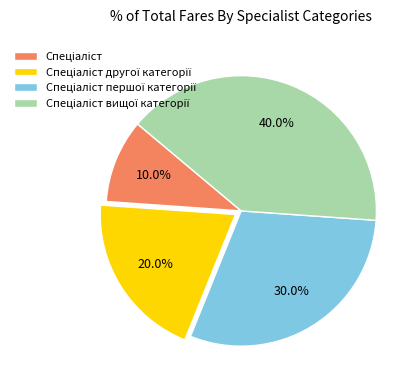

Is there any slice that represents more than half of the pie?

No